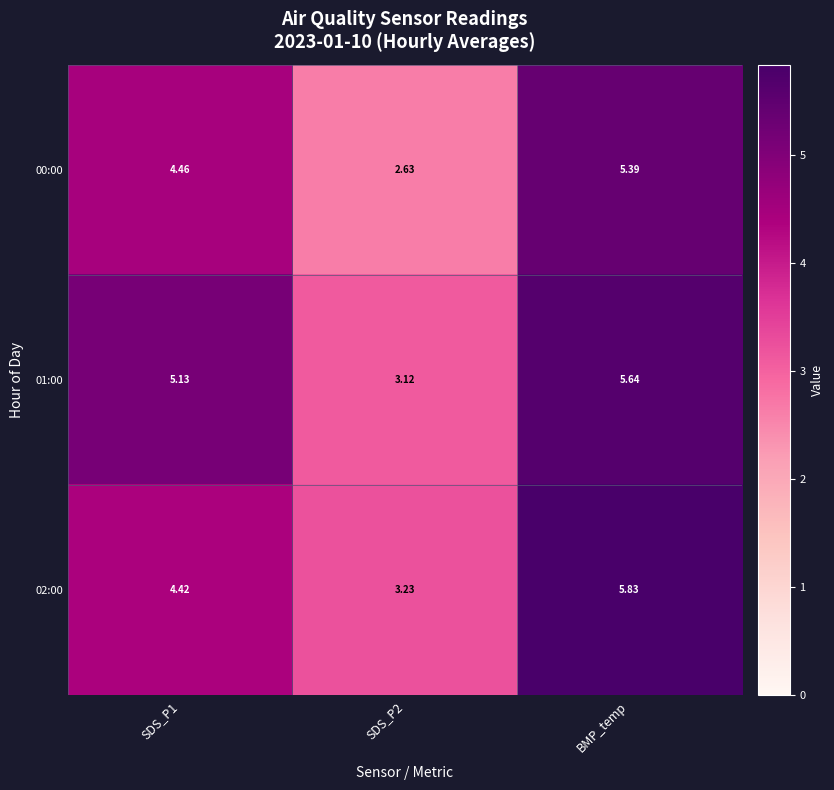

At which category does the chart reach its peak across all series?

BMP_temp